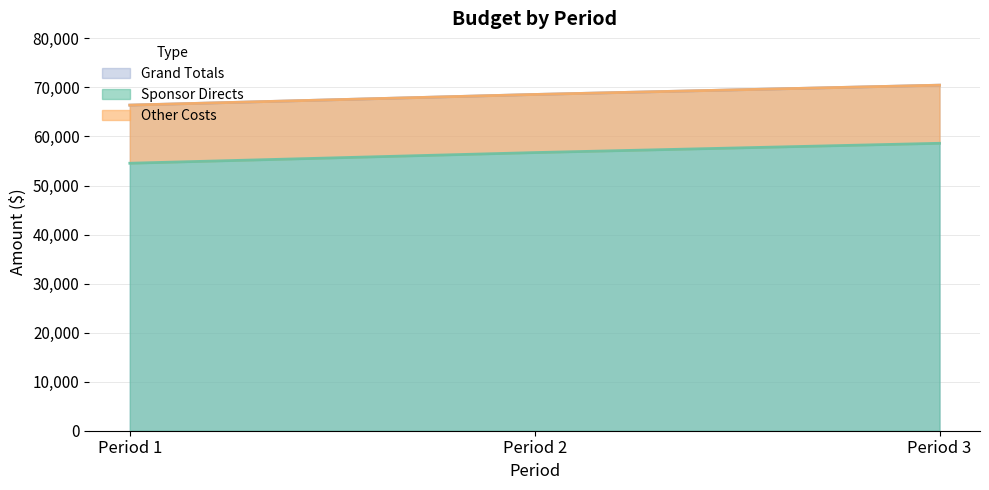

What is the difference between the second highest and minimum values in the Sponsor Directs series?

2172